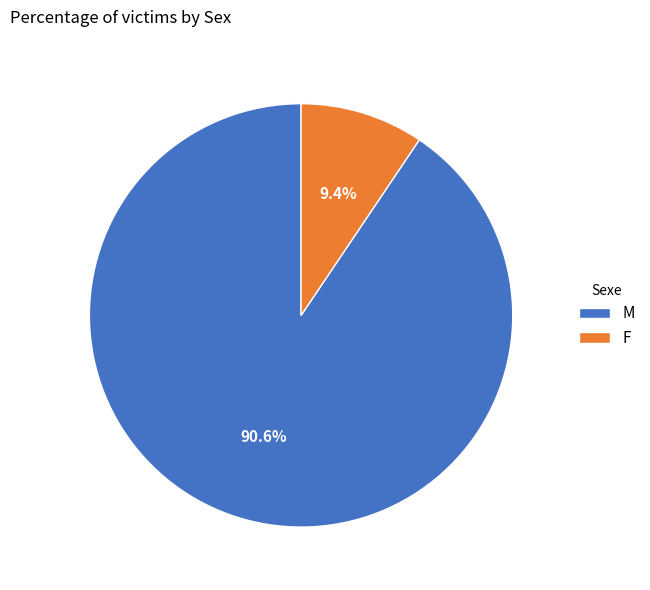

Is M the majority of the pie?

Yes